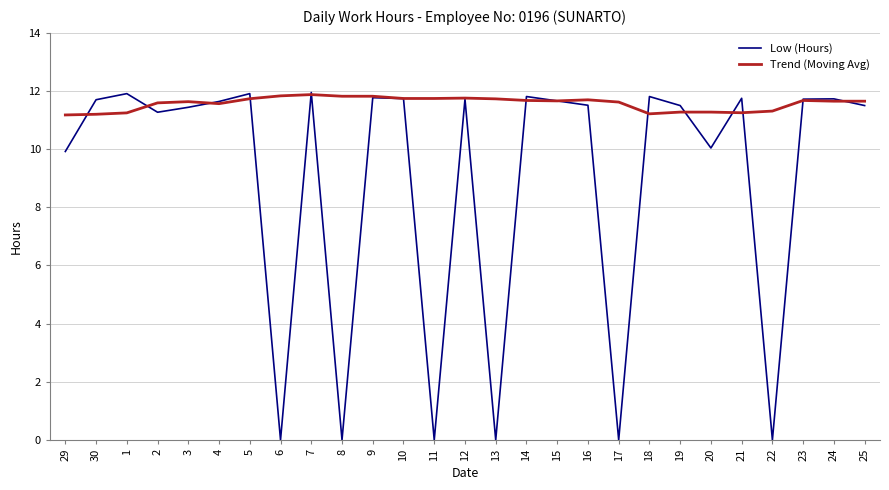

List the series in order of their overall mean, lowest first.

Low (Hours), Trend (Moving Avg)